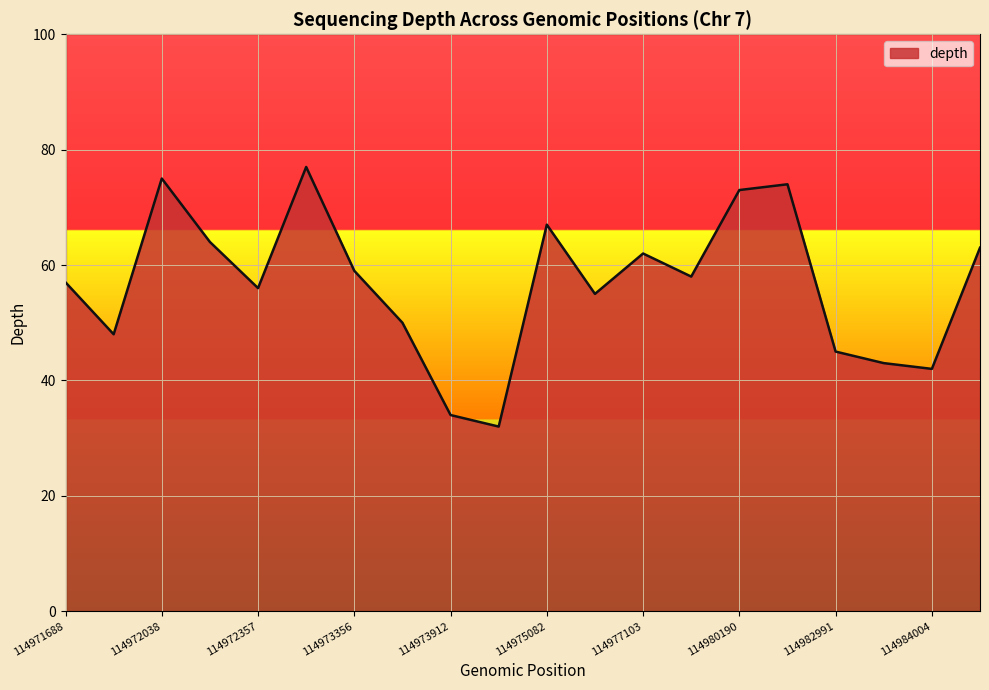

What is the greatest value displayed?

77